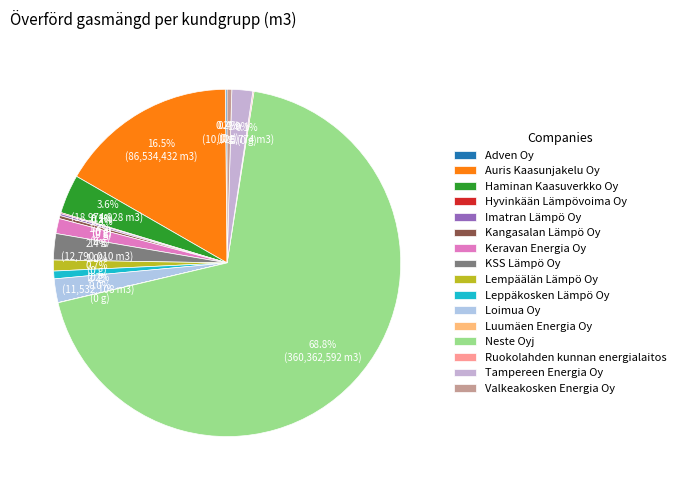

Count the number of slices in the pie.

16